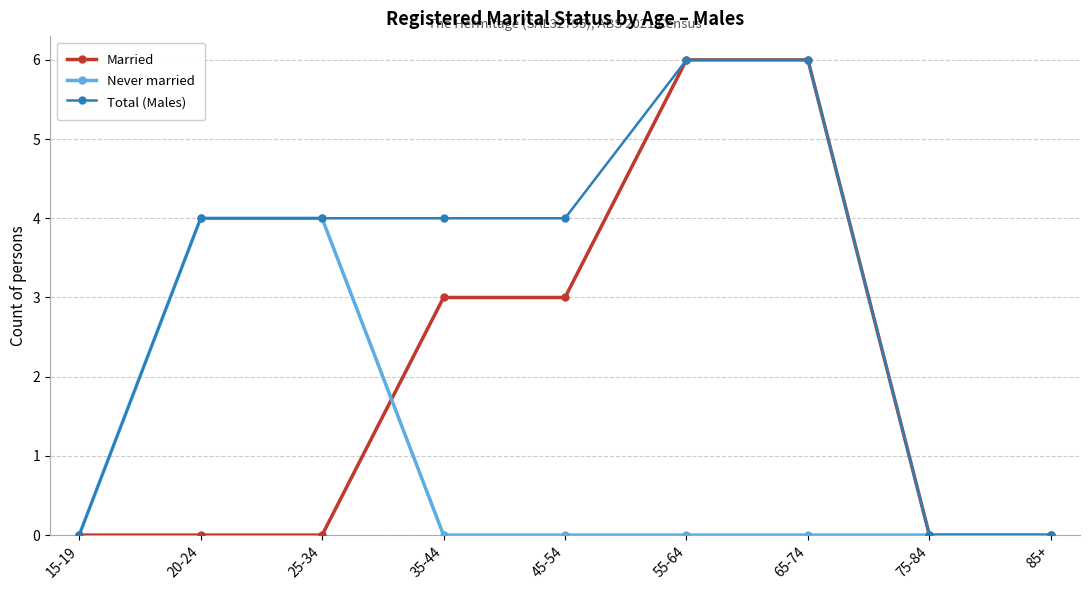

What is the label of the 4th point from the left?

35-44